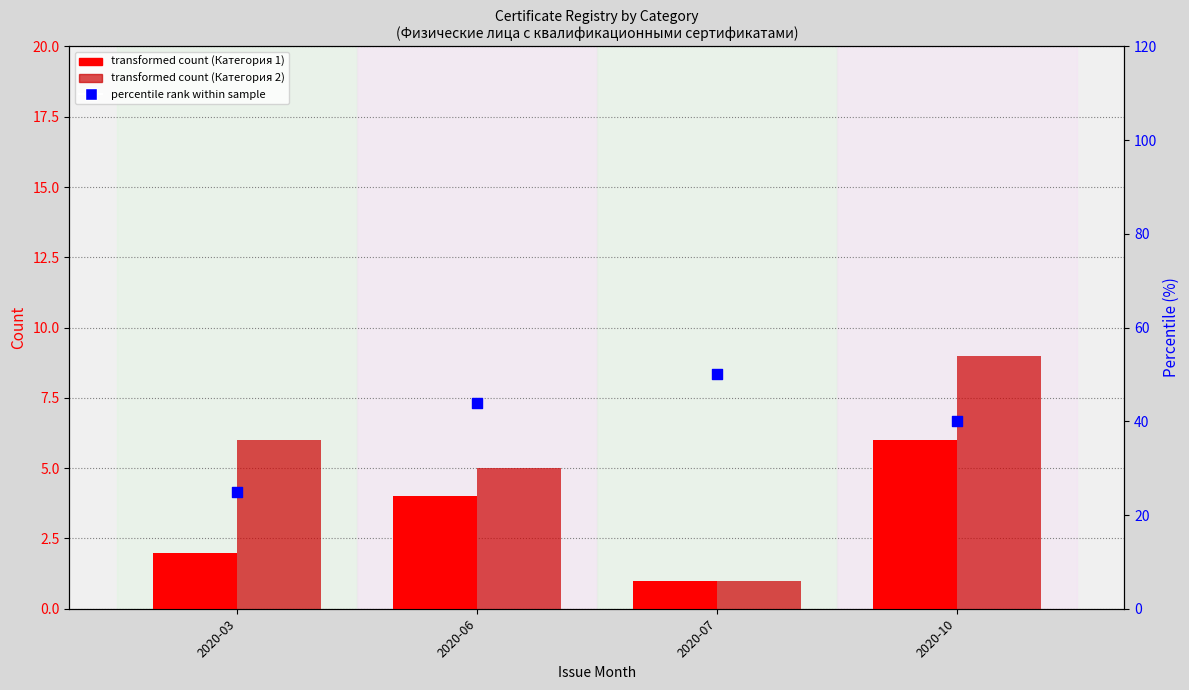

Which series reaches the minimum Y coordinate?

Категория 1